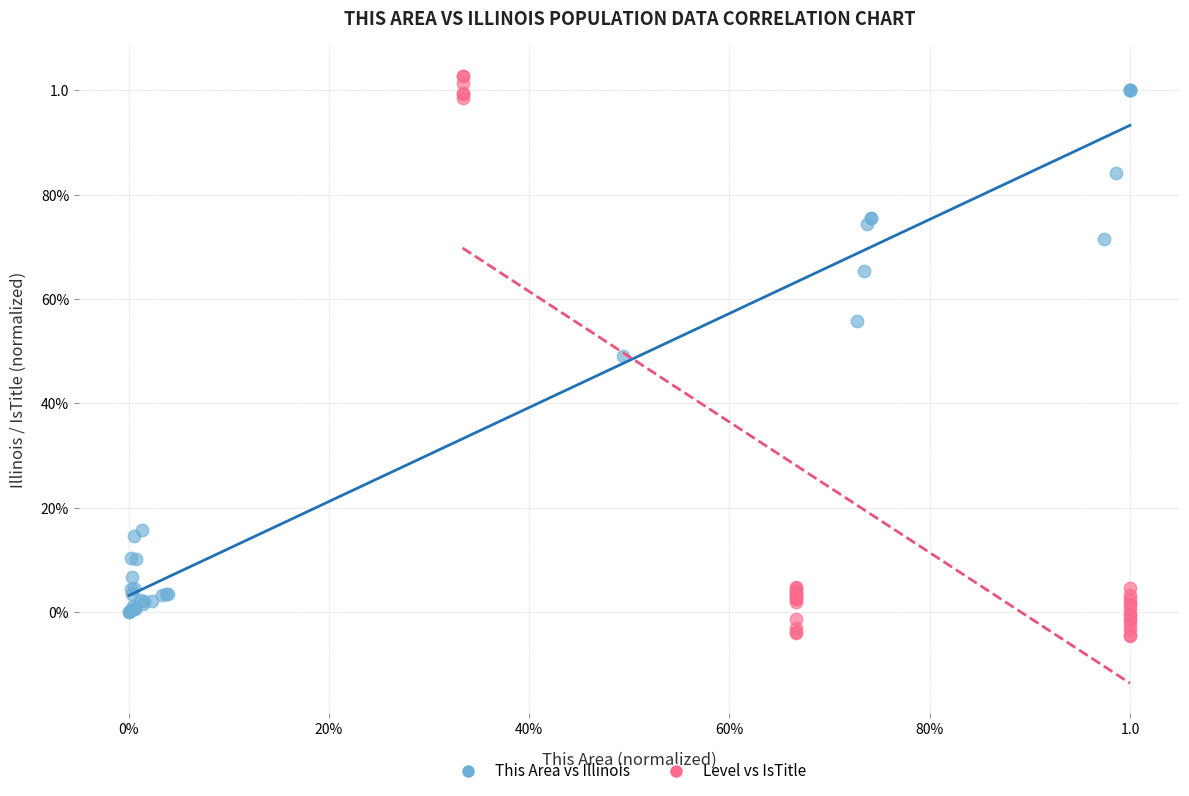

What are all the series names shown in the legend?

This Area vs Illinois, Level vs IsTitle